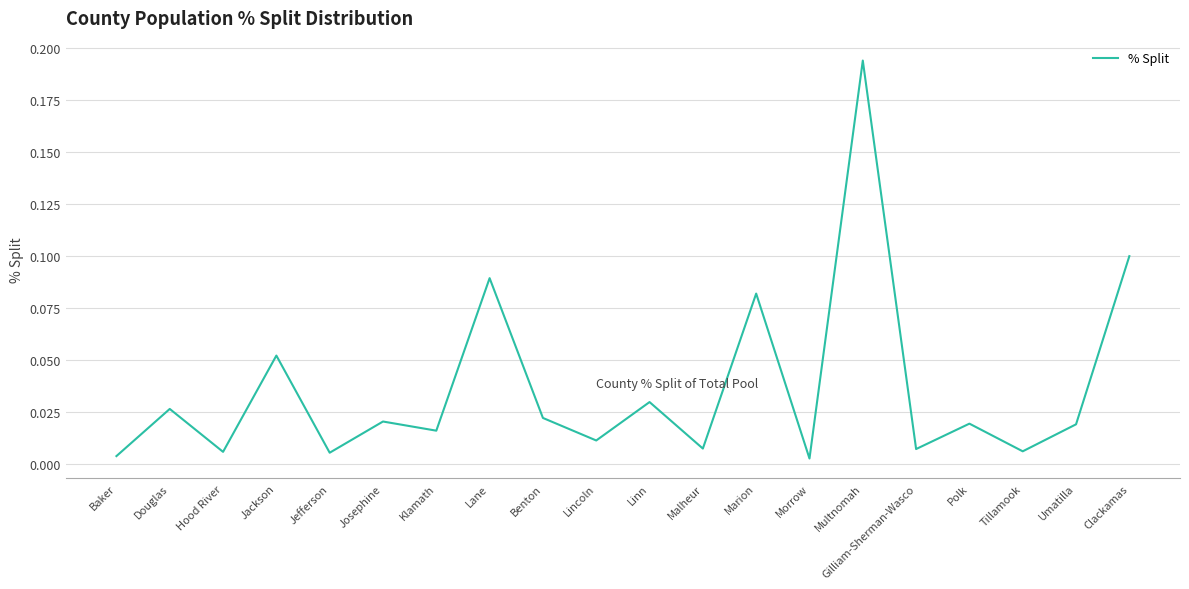

What is the change in value from Gilliam-Sherman-Wasco to Clackamas?

+0.1